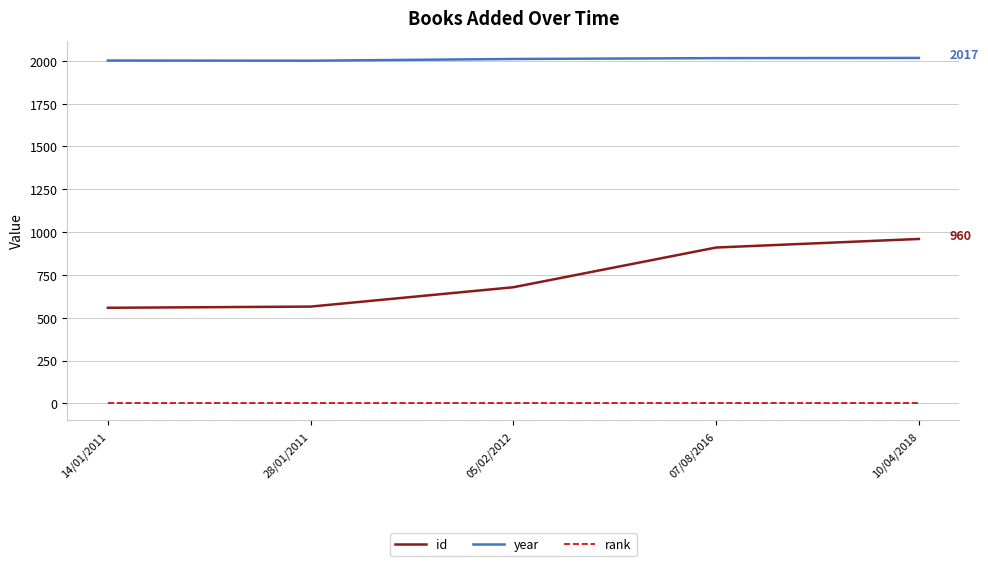

True or false: year and id cross at least once.

False